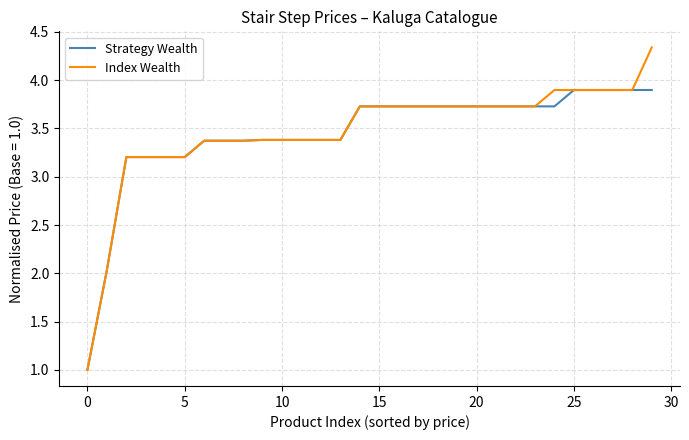

List the series in order of their peak value, highest first.

Index Wealth, Strategy Wealth